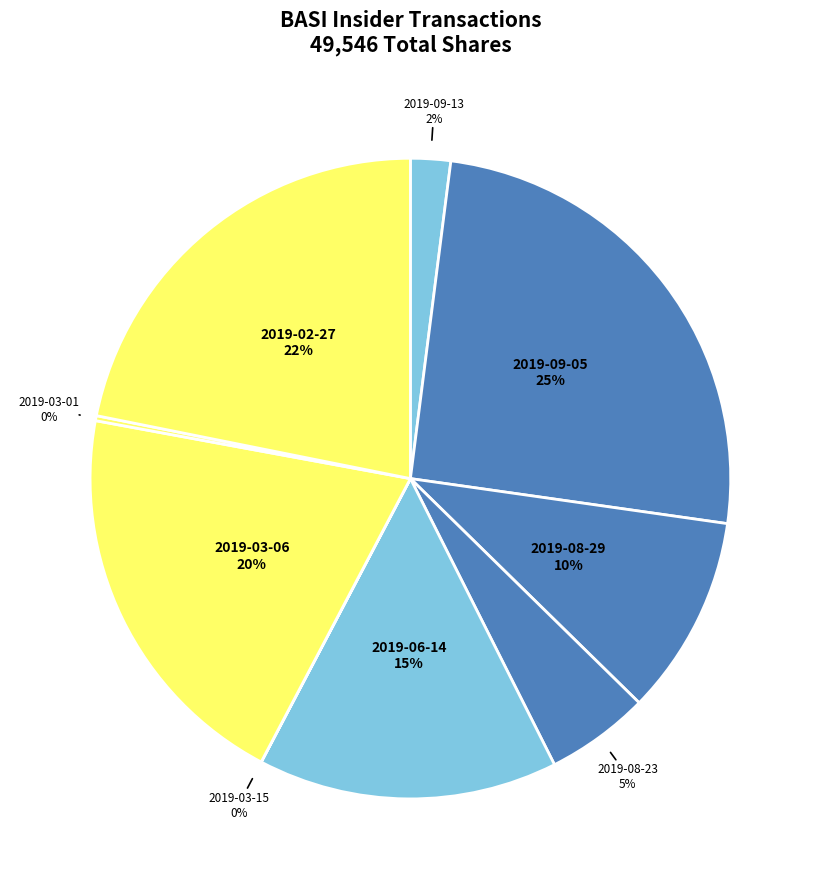

Rank the categories by value from highest to lowest.

2019-09-05, 2019-02-27, 2019-03-06, 2019-06-14, 2019-08-29, 2019-08-23, 2019-09-13, 2019-03-01, 2019-03-15